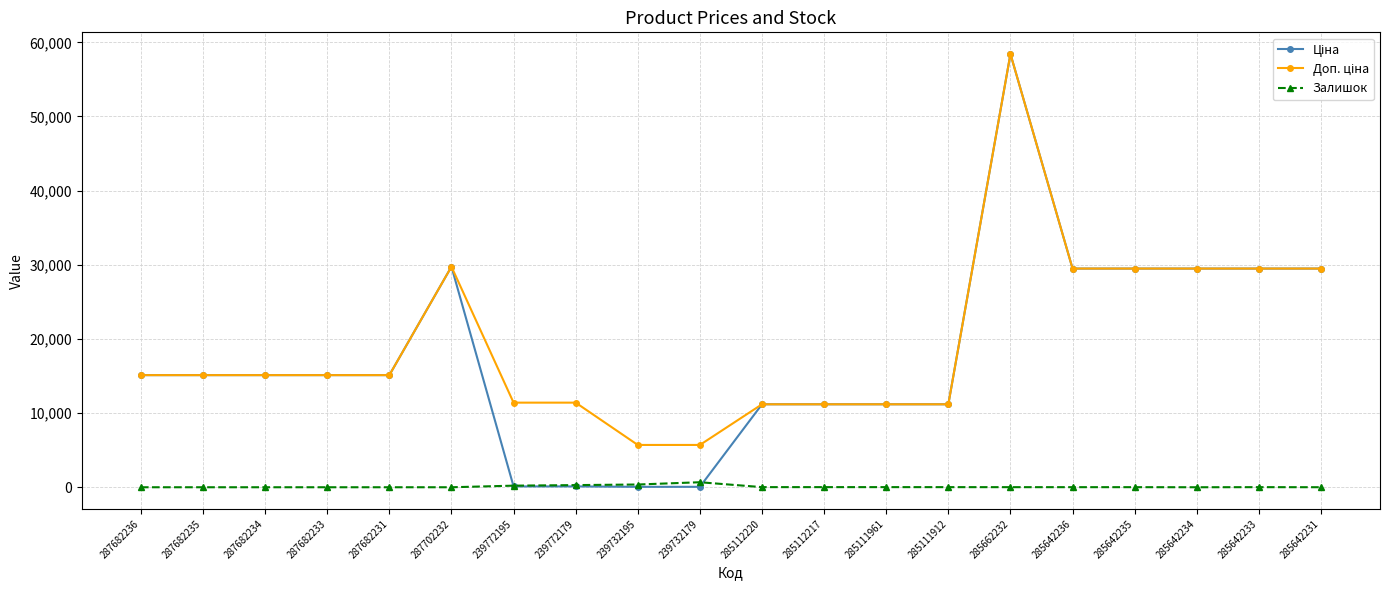

True or false: Залишок has a value of 0.0 at 287682231.

True